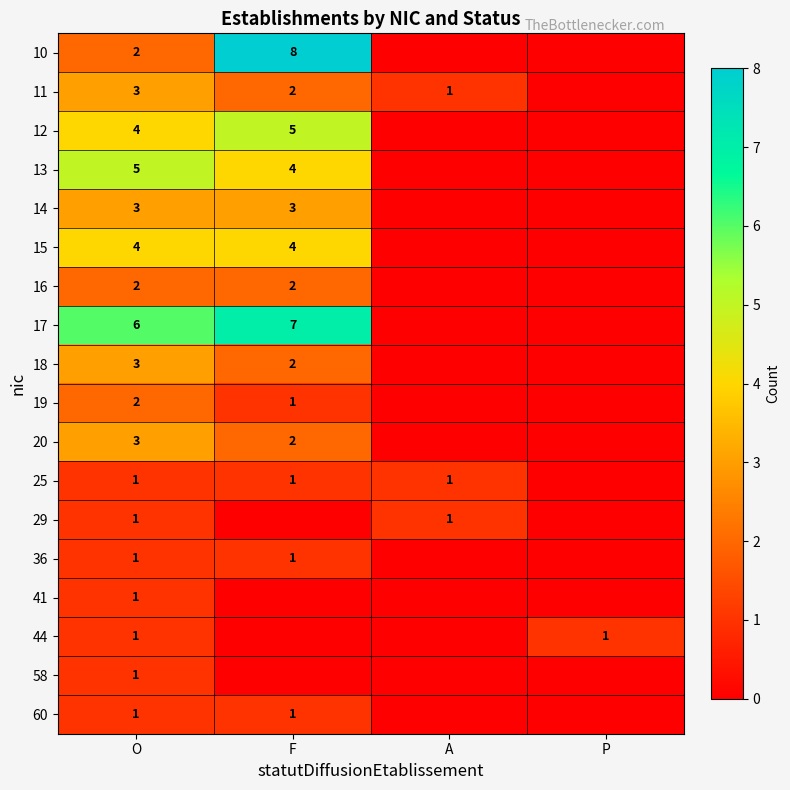

The 14 series shows 4 at F. True or false?

False